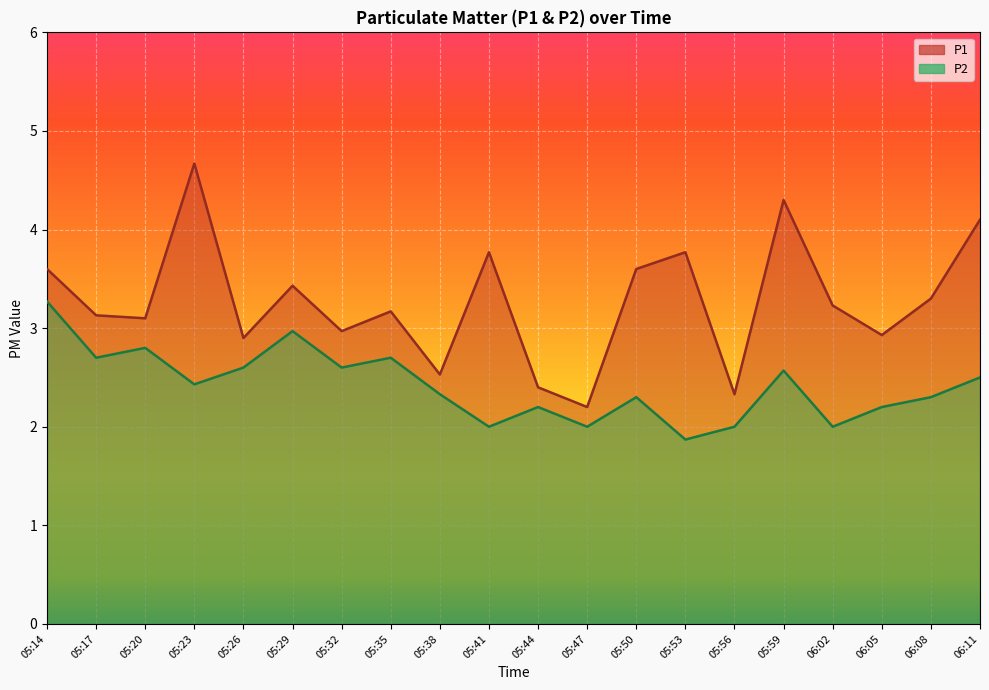

How many values in the P1 series are below 3?

7